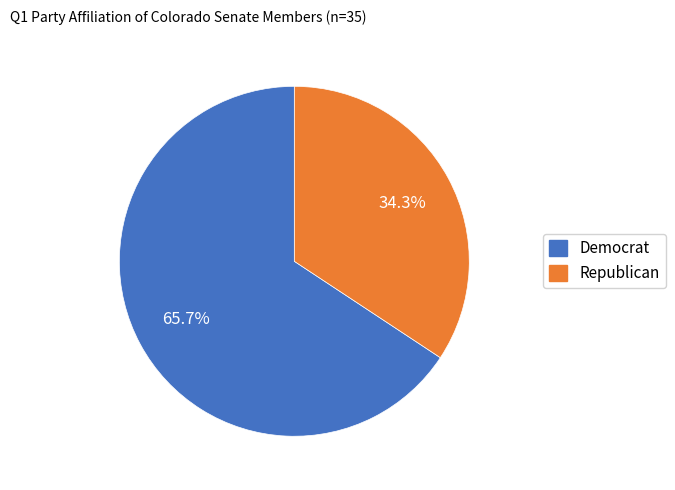

What is the ratio of the value at Democrat to the value at Republican?

1.9